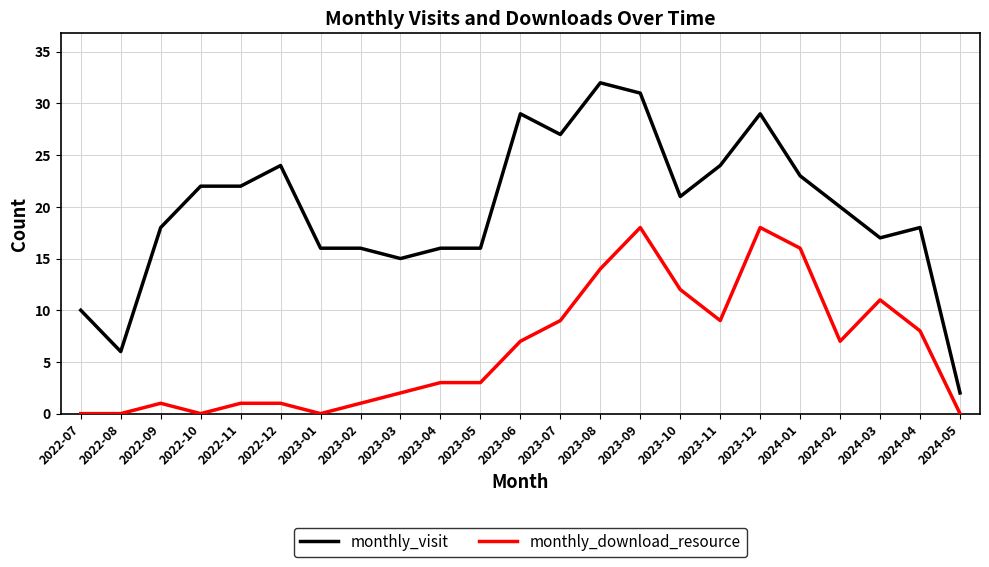

What position from the left is 2023-02?

8